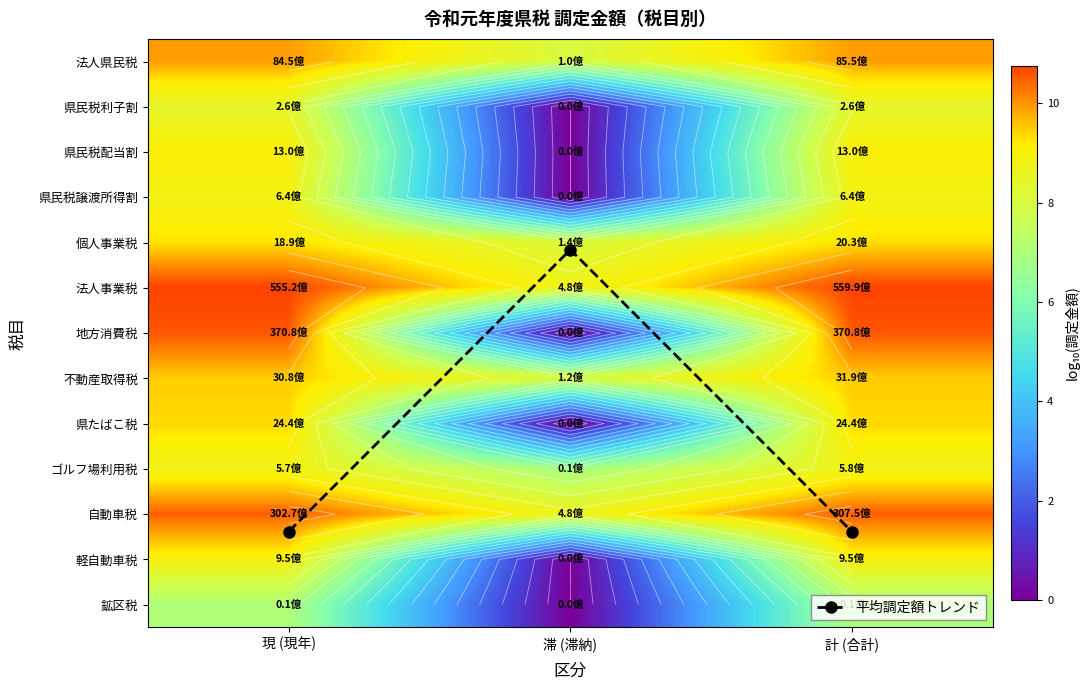

How many values in 地方消費税 are above zero?

2